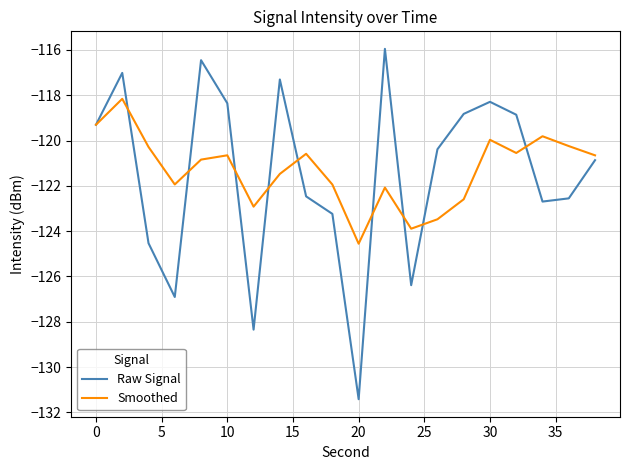

What is the sum of all Smoothed values?

-2425.9